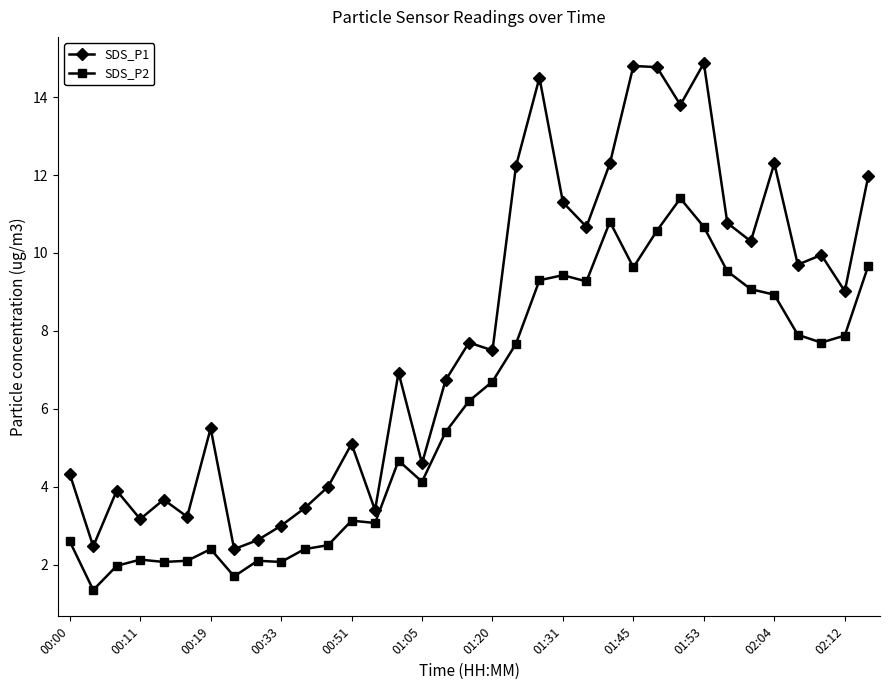

What is the value of the SDS_P1 point at the 9th from the left?

2.6